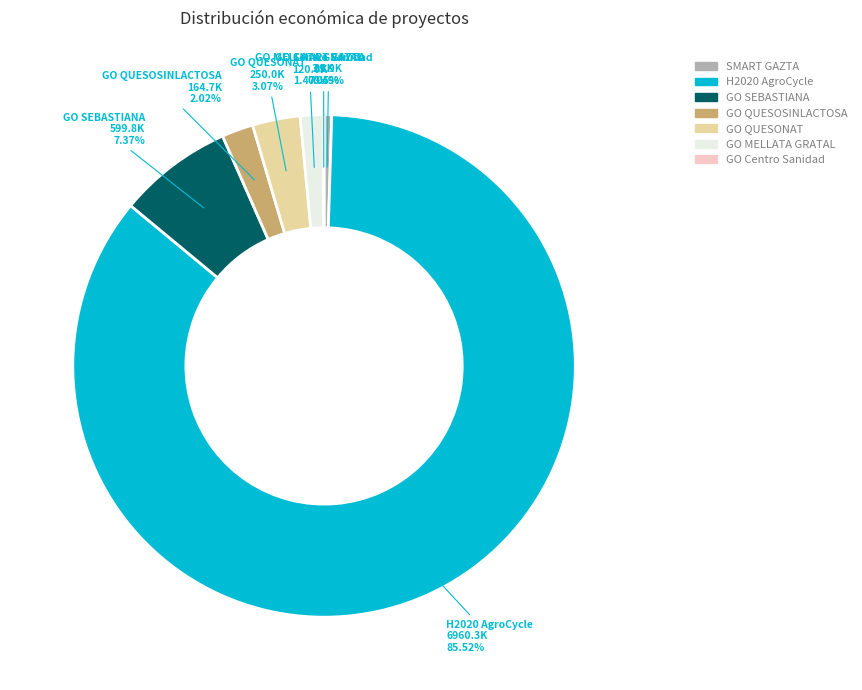

What is the largest slice in the pie chart?

H2020 AgroCycle